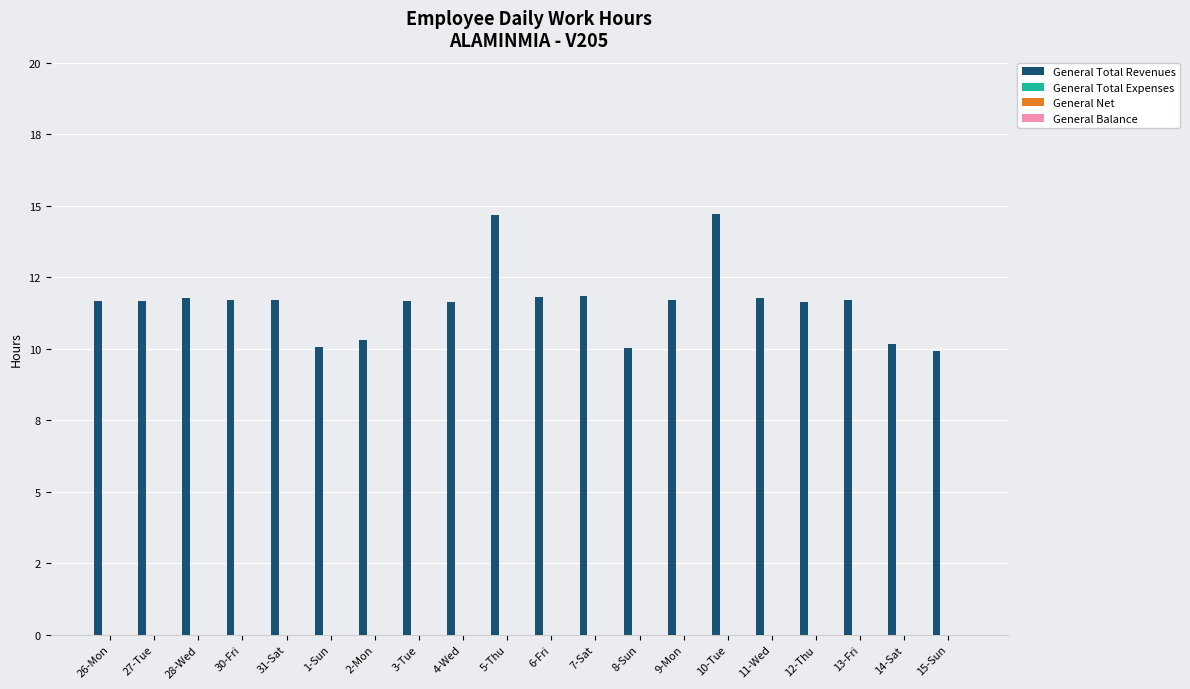

Reading left to right, extract all data points from this chart.

General Total Revenues: 11.7	11.7	11.8	11.7	11.7	10.0	10.3	11.7	11.6	14.7	11.8	11.8	10.0	11.7	14.7	11.8	11.6	11.7	10.2	9.9
General Total Expenses: 0.0	0.0	0.0	0.0	0.0	0.0	0.0	0.0	0.0	0.0	0.0	0.0	0.0	0.0	0.0	0.0	0.0	0.0	0.0	0.0
General Net: 0.0	0.0	0.0	0.0	0.0	0.0	0.0	0.0	0.0	0.0	0.0	0.0	0.0	0.0	0.0	0.0	0.0	0.0	0.0	0.0
General Balance: 0.0	0.0	0.0	0.0	0.0	0.0	0.0	0.0	0.0	0.0	0.0	0.0	0.0	0.0	0.0	0.0	0.0	0.0	0.0	0.0